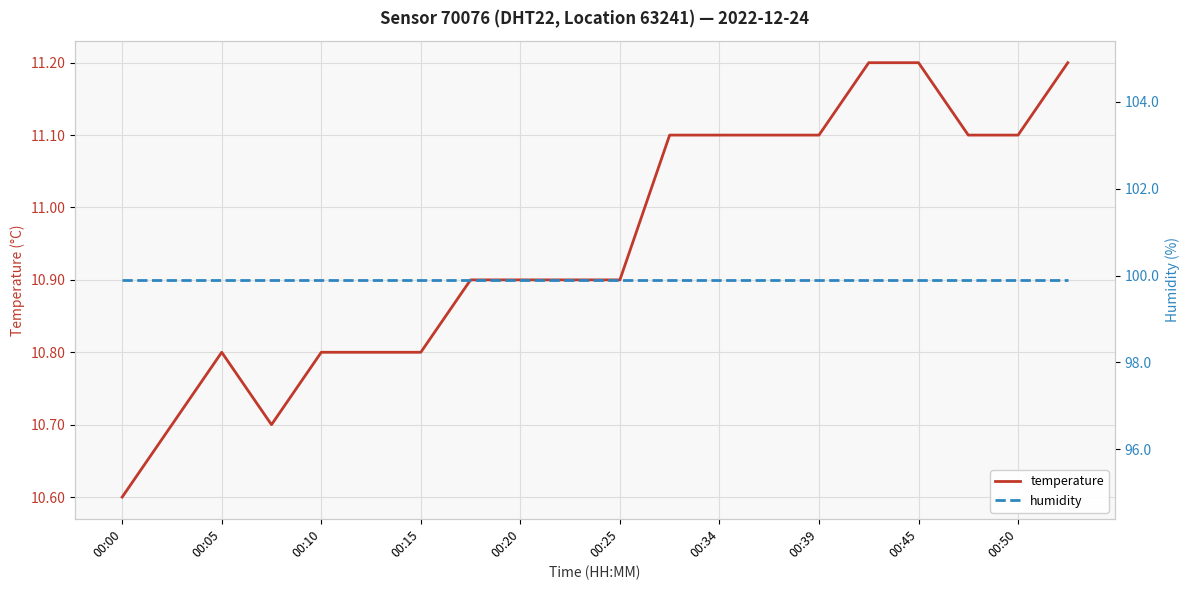

Where is temperature nearest to the value 10?

00:00